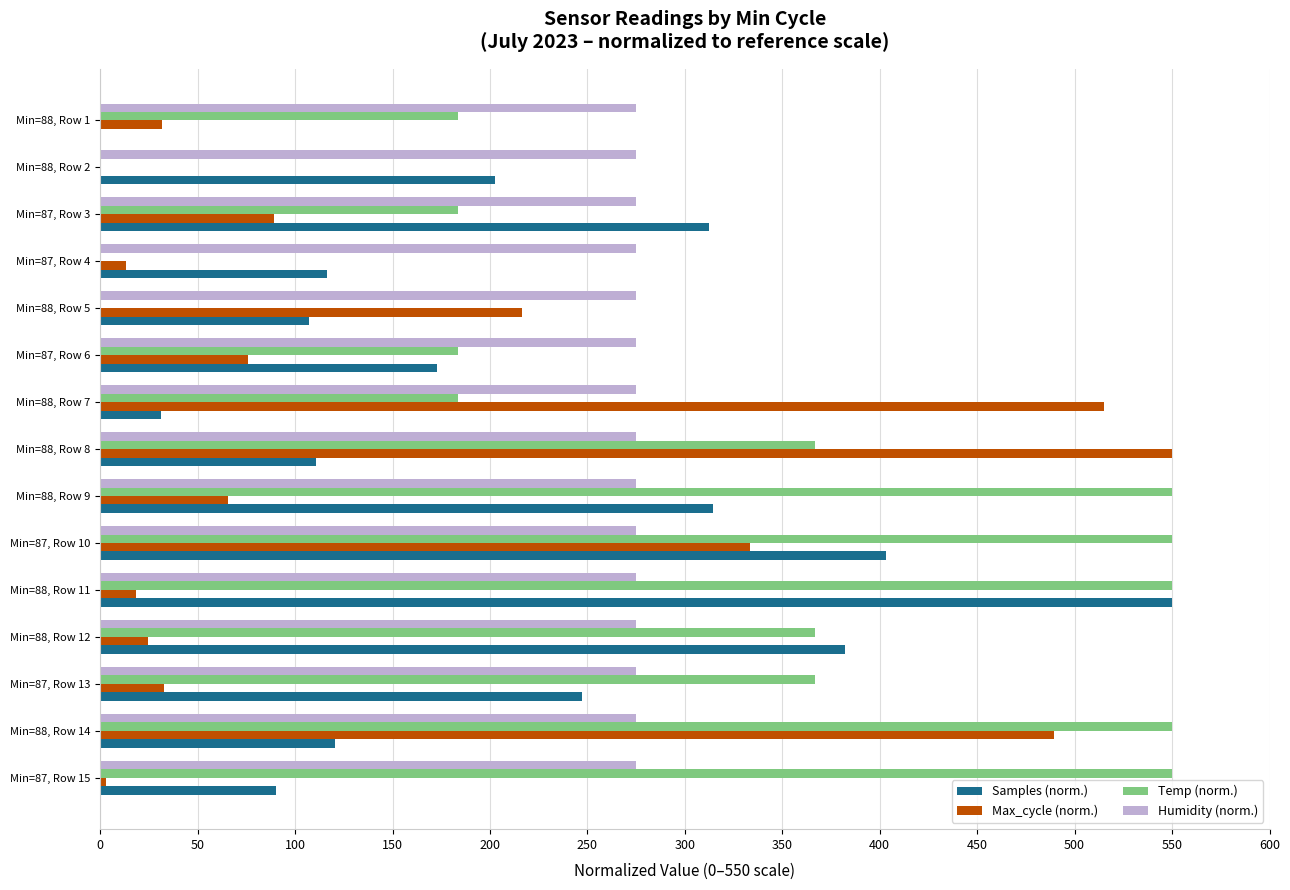

What is the sum of all Temp (norm.) values?

4583.3